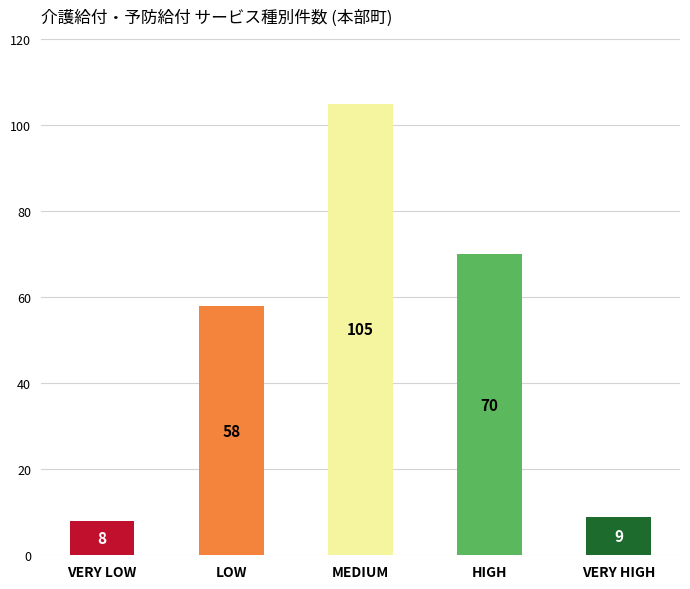

Rank the categories by value from highest to lowest.

MEDIUM, HIGH, LOW, VERY HIGH, VERY LOW